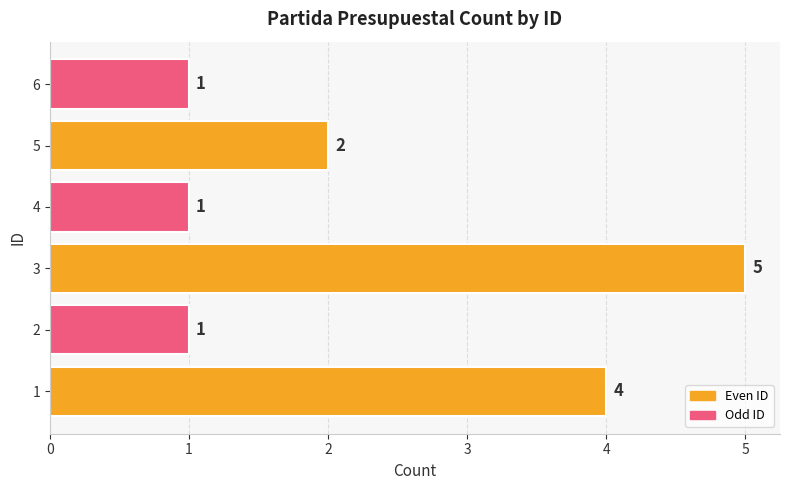

Which label corresponds to the largest value in the chart?

3